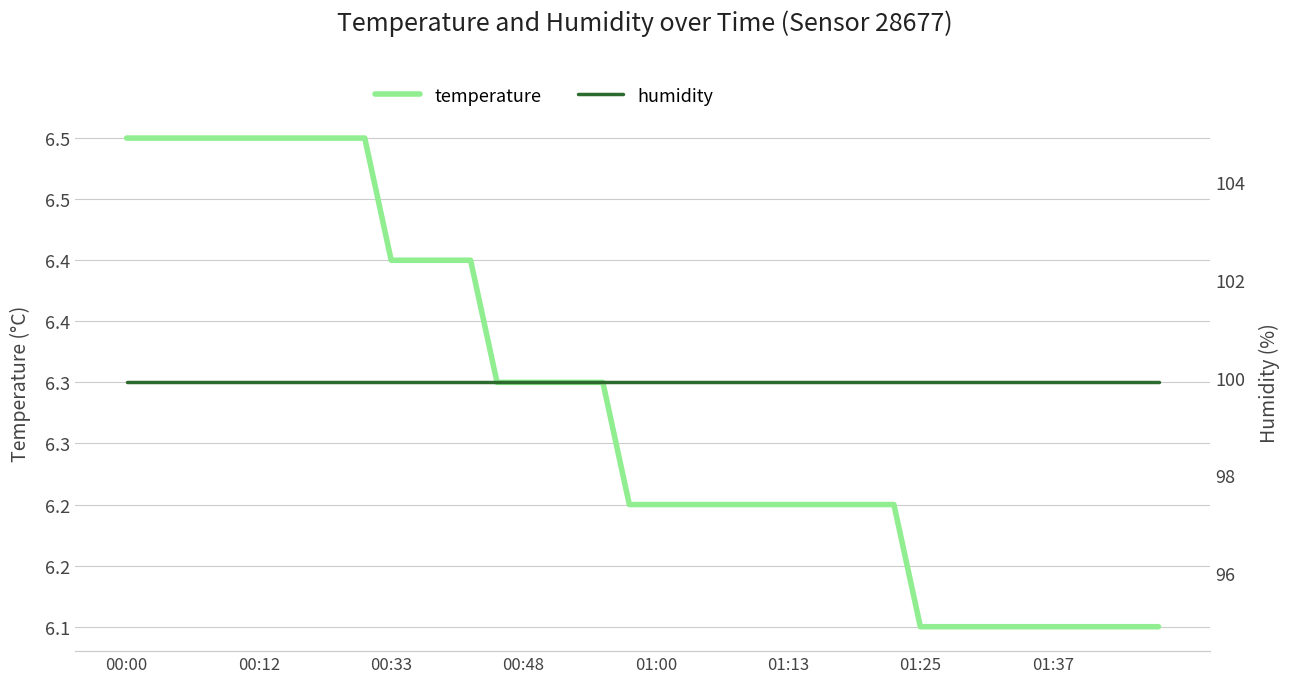

What is the label of the 33rd point from the right?

01:37